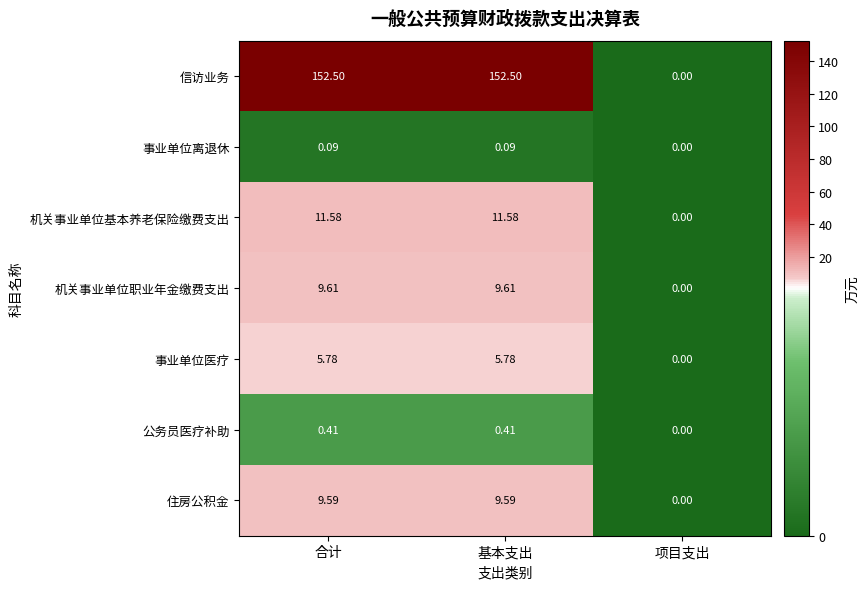

List the series in order of their peak value, lowest first.

事业单位离退休, 公务员医疗补助, 事业单位医疗, 住房公积金, 机关事业单位职业年金缴费支出, 机关事业单位基本养老保险缴费支出, 信访业务